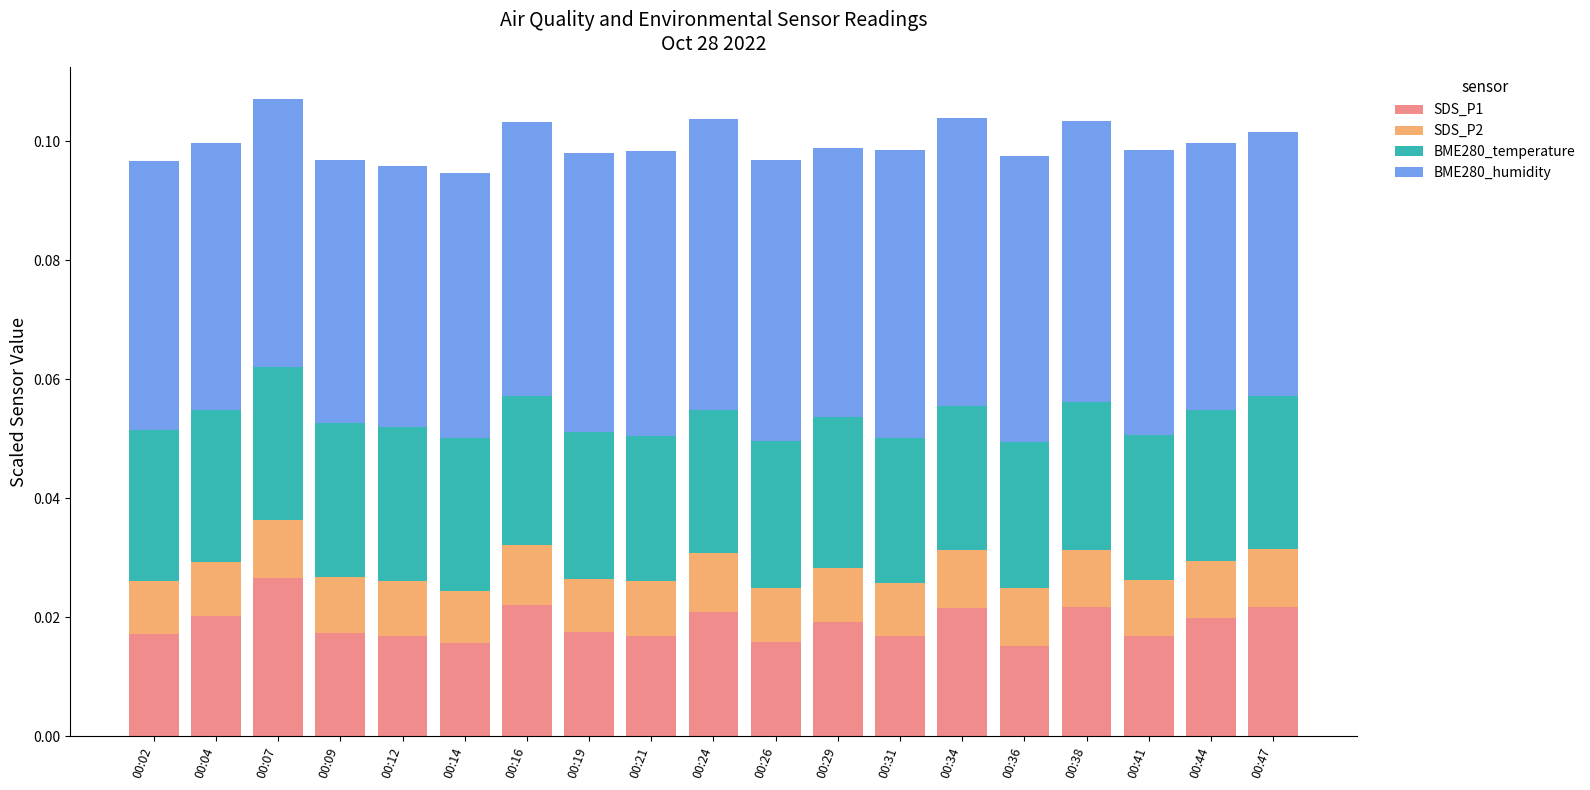

How many SDS_P1 values are between 0 and 1?

19